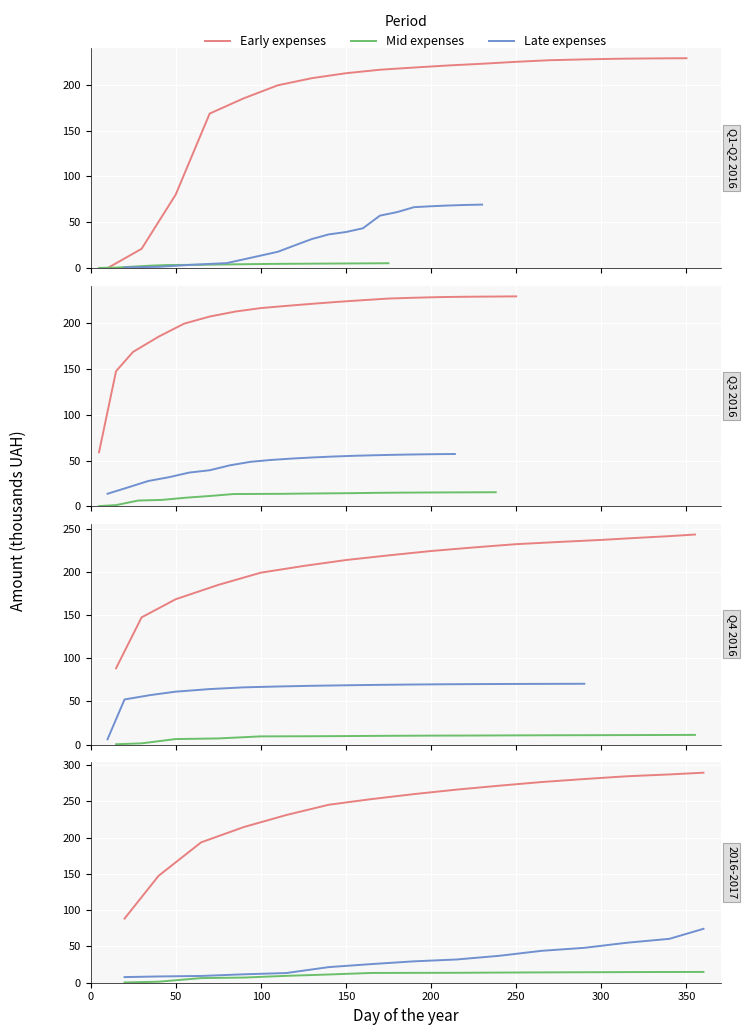

List the series in order of their peak value, highest first.

Early expenses, Late expenses, Mid expenses